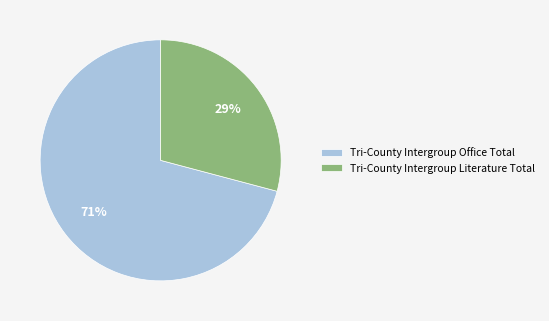

To the nearest percent, what percentage of the pie is Tri-County Intergroup Office Total?

71%